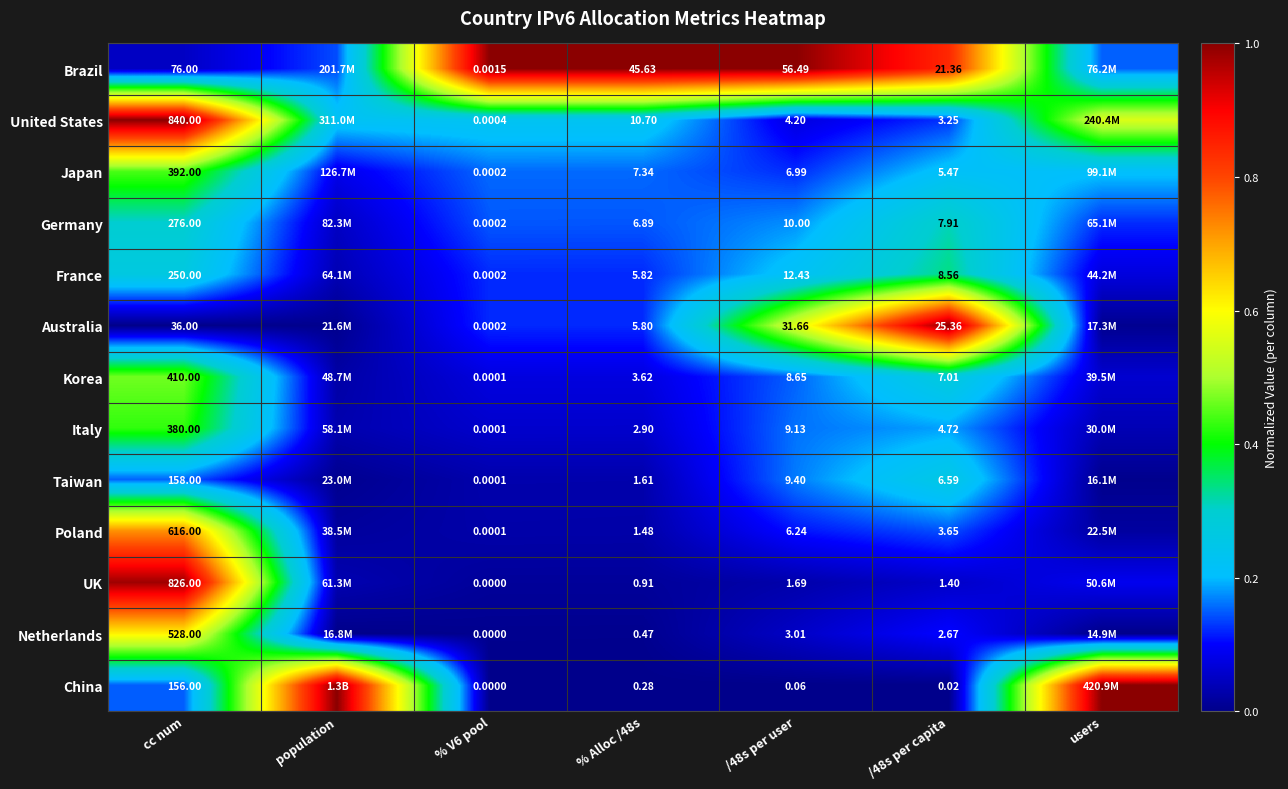

Is the value of United States at cc num greater than the value of China at cc num?

Yes